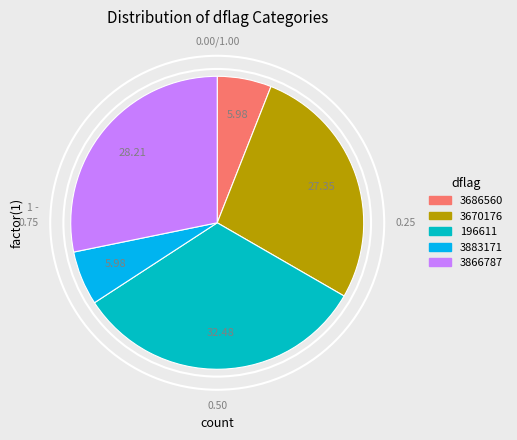

What is the smallest slice in the pie chart?

3686560